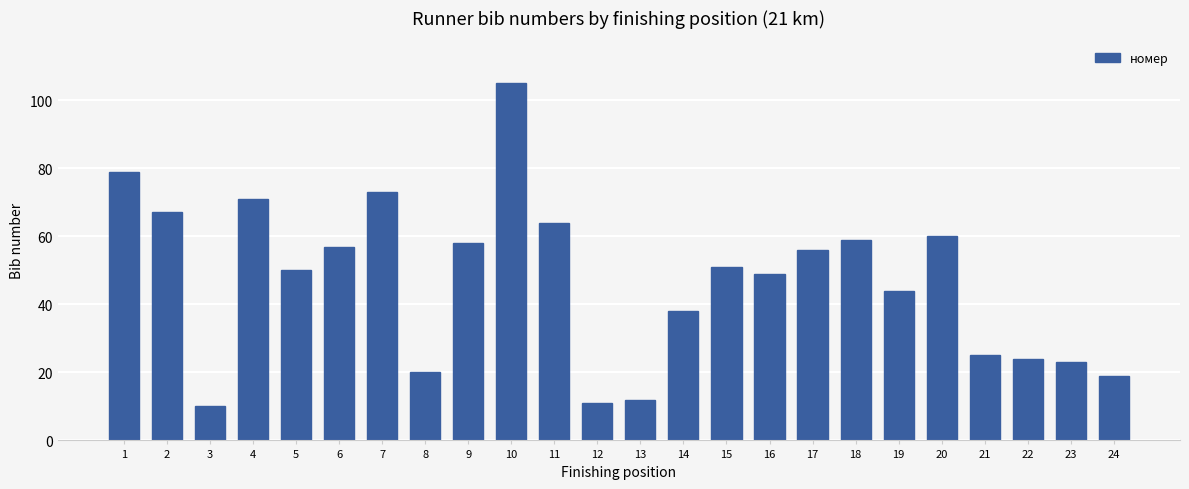

Reading left to right, what are all the values shown in this chart?

1=79	2=67	3=10	4=71	5=50	6=57	7=73	8=20	9=58	10=105	11=64	12=11	13=12	14=38	15=51	16=49	17=56	18=59	19=44	20=60	21=25	22=24	23=23	24=19